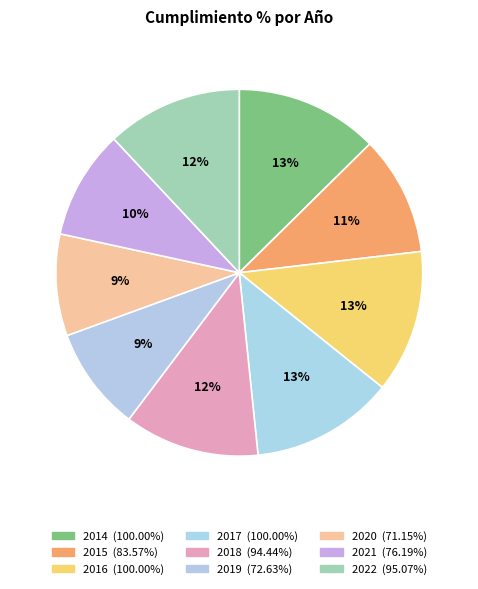

Is it true that 2015 is 25% of the pie?

False